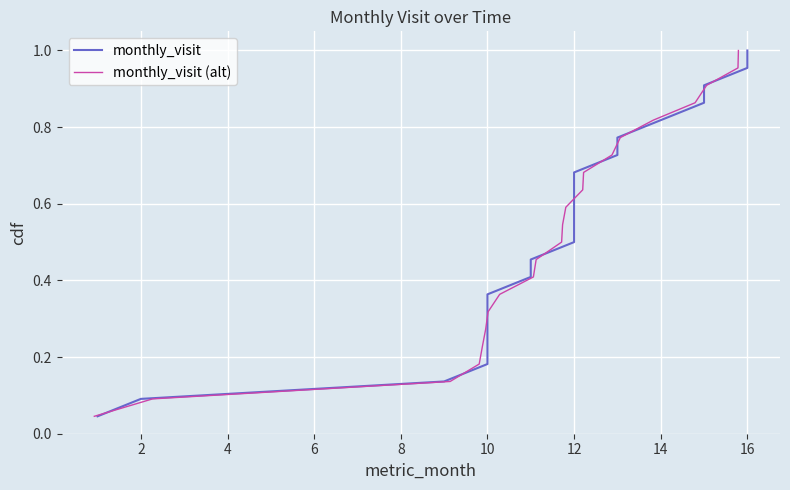

Reading left to right, extract all data points from this chart.

monthly_visit: 0.0	0.1	0.1	0.2	0.2	0.3	0.3	0.4	0.4	0.5	0.5	0.5	0.6	0.6	0.7	0.7	0.8	0.8	0.9	0.9	1.0	1.0
monthly_visit (alt): 0.0	0.1	0.1	0.2	0.2	0.3	0.3	0.4	0.4	0.5	0.5	0.5	0.6	0.6	0.7	0.7	0.8	0.8	0.9	0.9	1.0	1.0